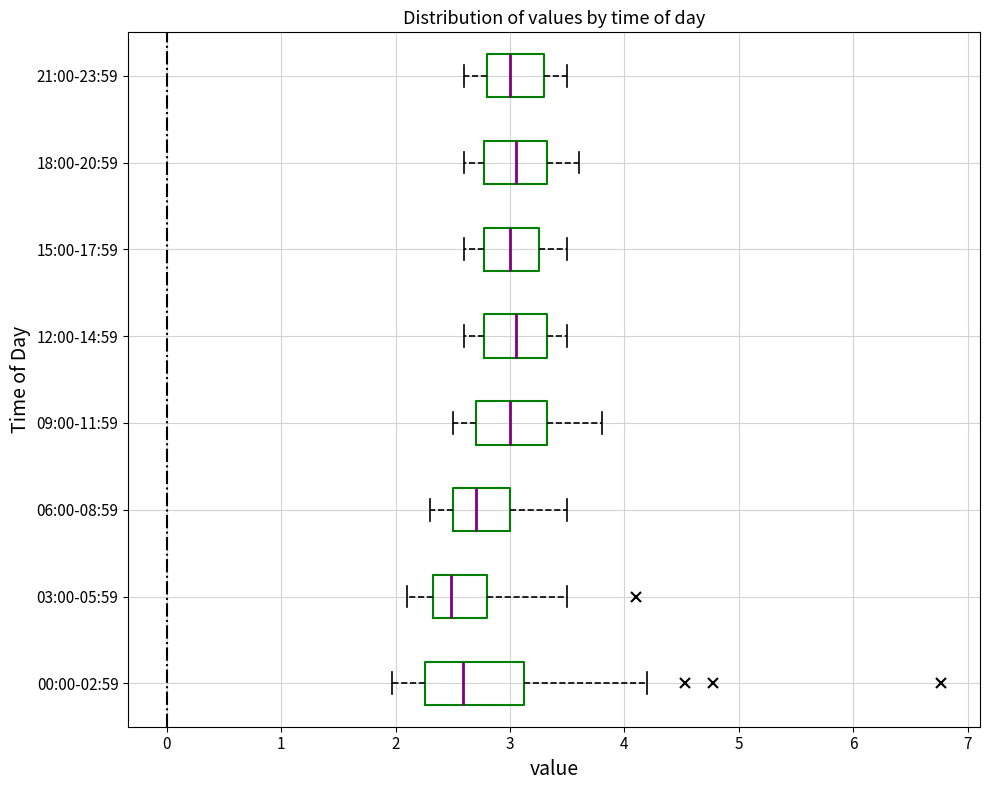

Comparing the boxes themselves (not the whiskers), which one is the widest?

00:00-02:59